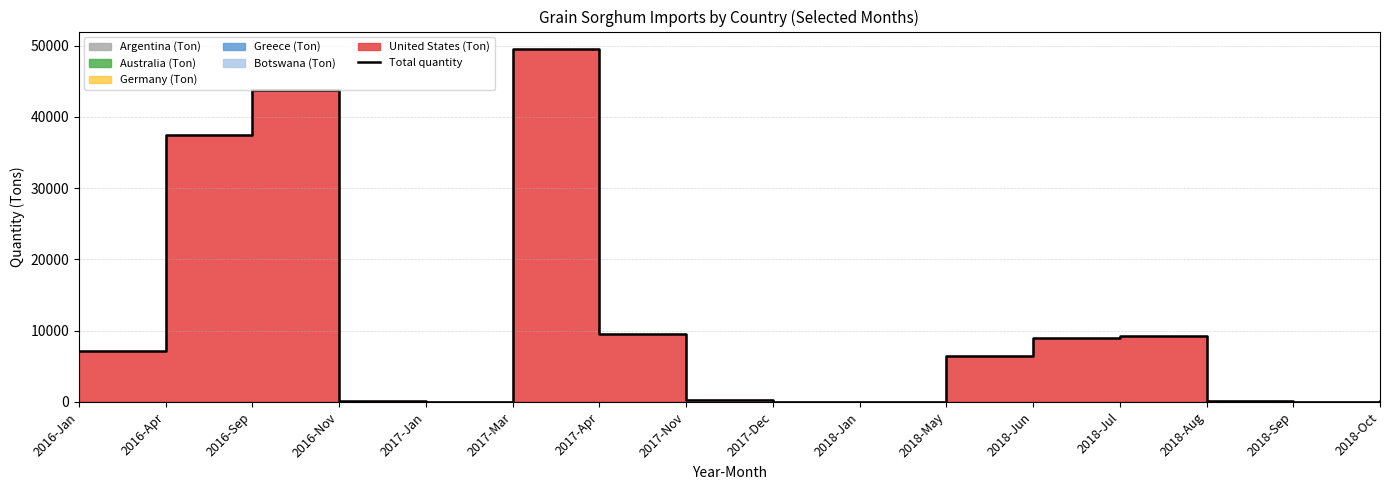

How many data points does each series have?

16